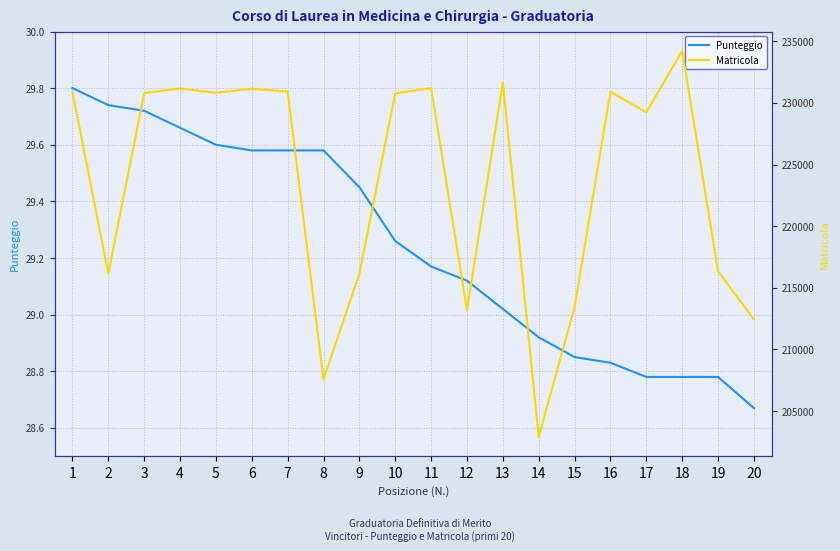

List the labels in order of Punteggio value, smallest first.

20, 17, 18, 19, 16, 15, 14, 13, 12, 11, 10, 9, 6, 7, 8, 5, 4, 3, 2, 1